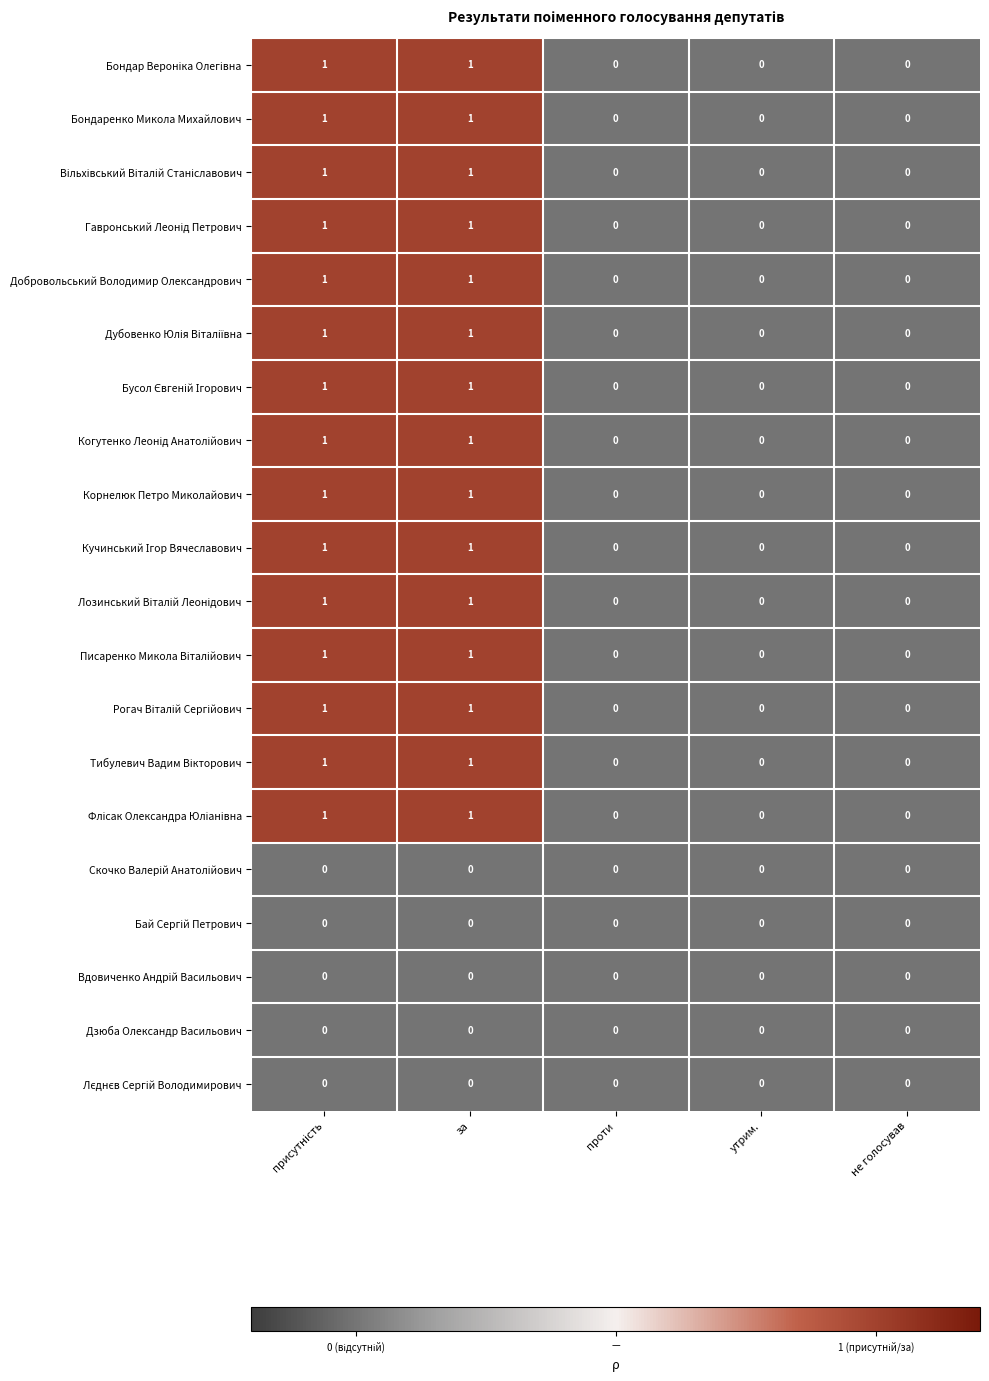

Is it true that Дзюба Олександр Васильович equals 0 at утрим.?

True